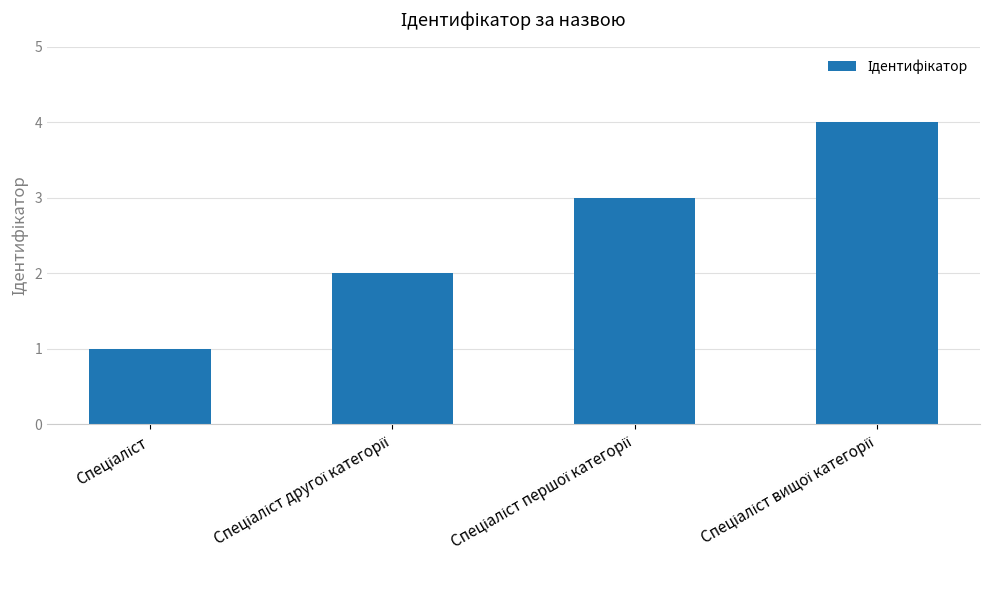

What is the greatest value displayed?

4